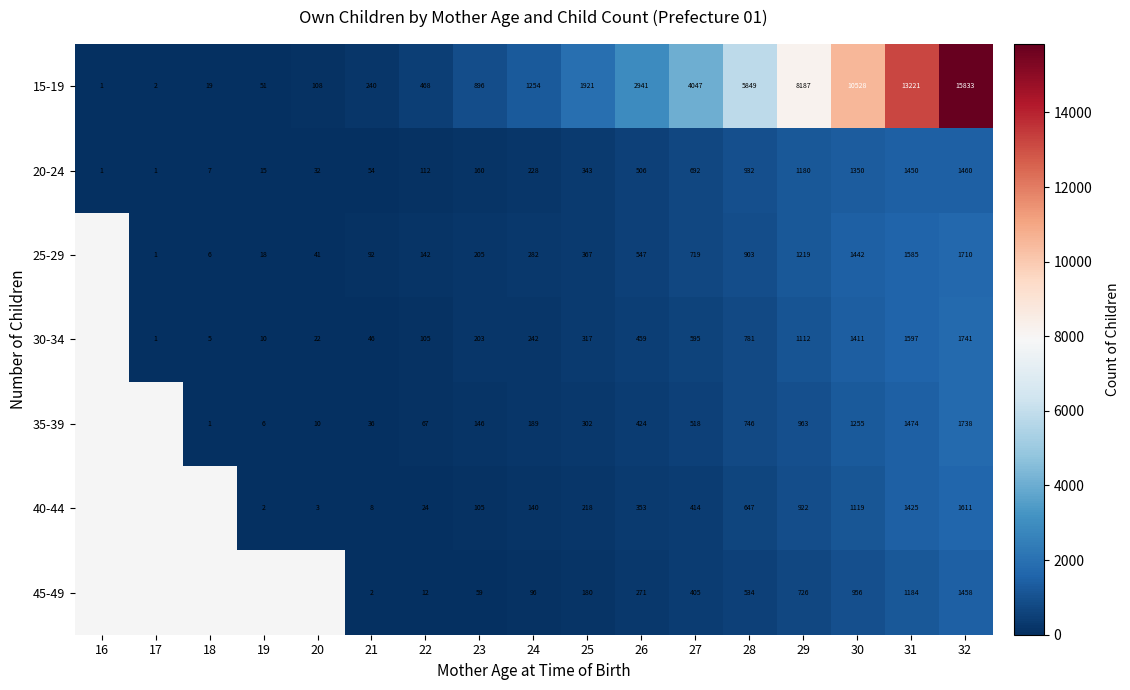

At 32, list the series in order from largest to smallest.

15-19, 30-34, 35-39, 25-29, 40-44, 20-24, 45-49